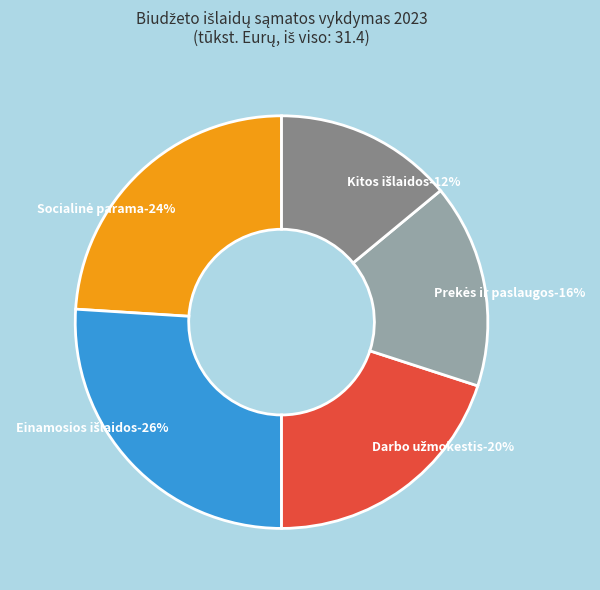

Does any single category account for the majority?

Yes